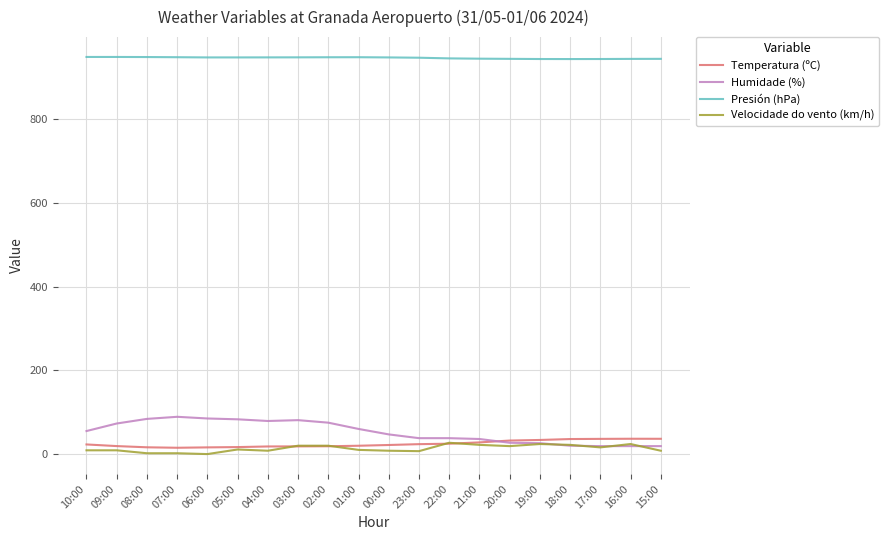

True or false: Temperatura (ºC) and Presión (hPa) intersect in this chart.

False